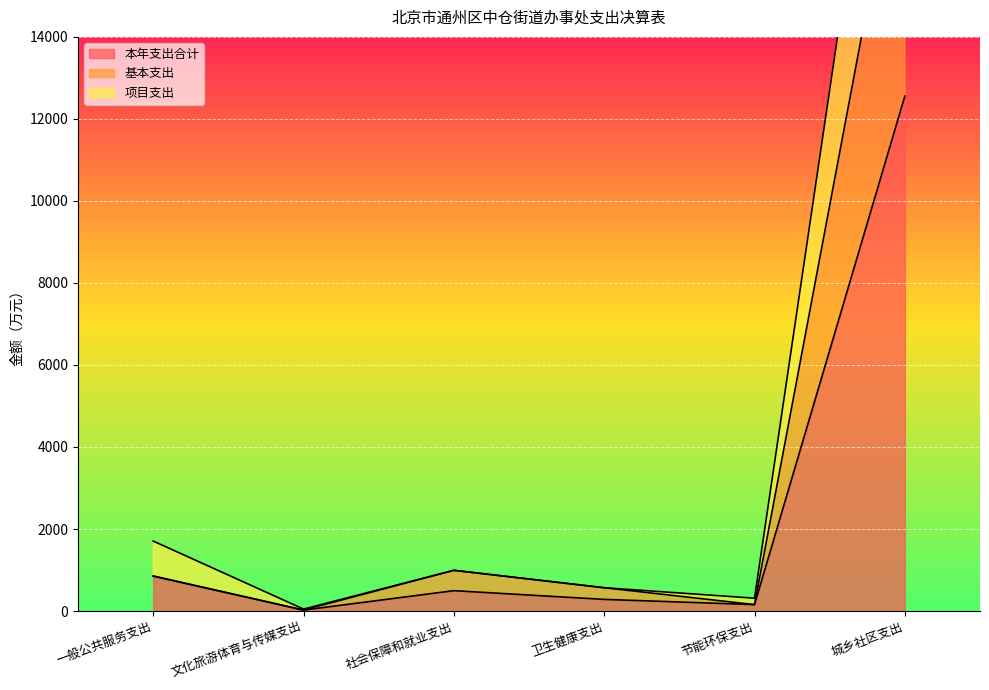

Which series has the widest spread of values?

项目支出